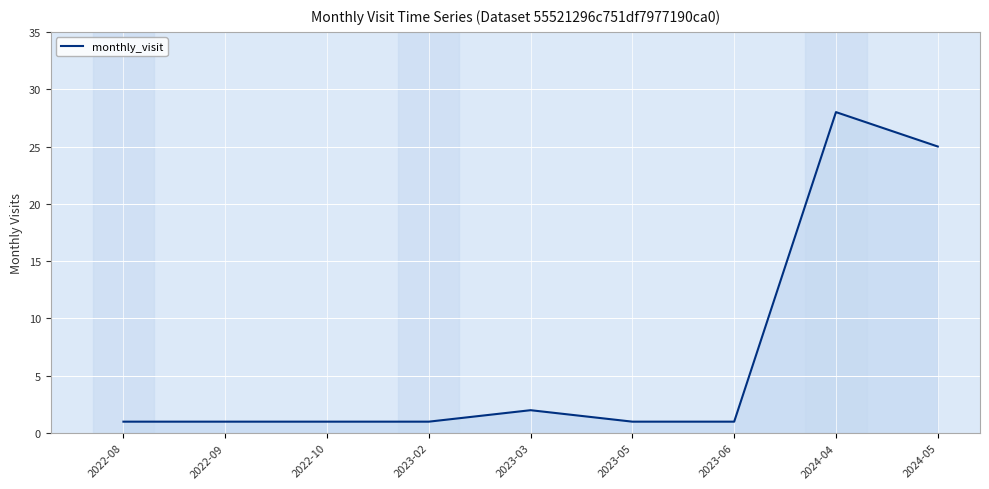

The value at 2023-03 is 2. True or false?

True